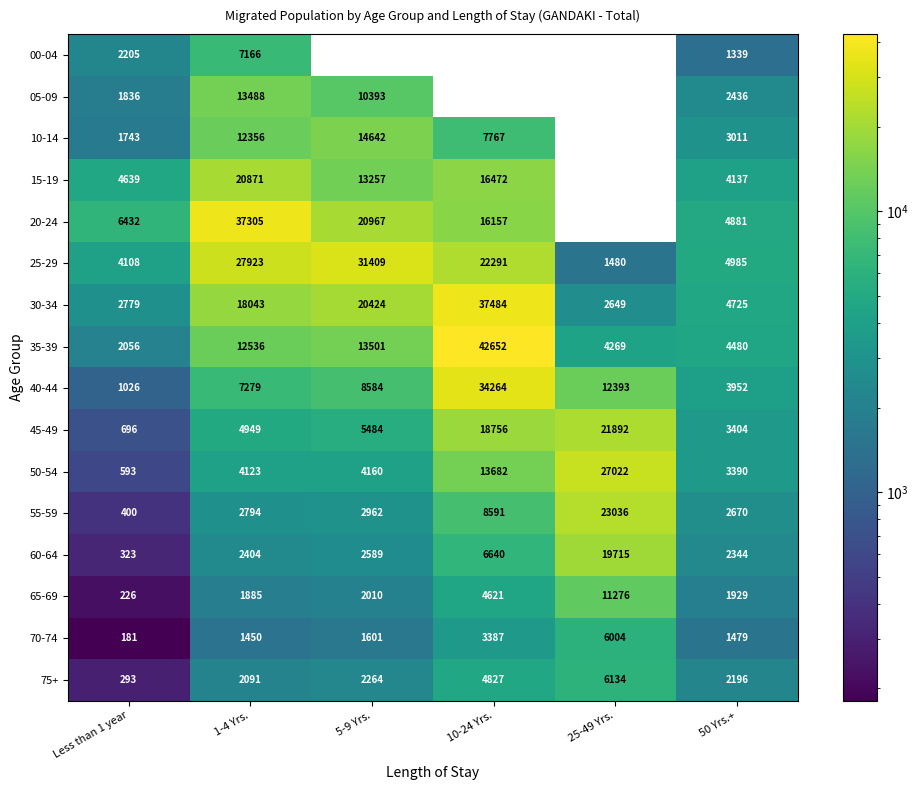

What is the sum of the 50-54 values at 10-24 Yrs. and Less than 1 year?

14275